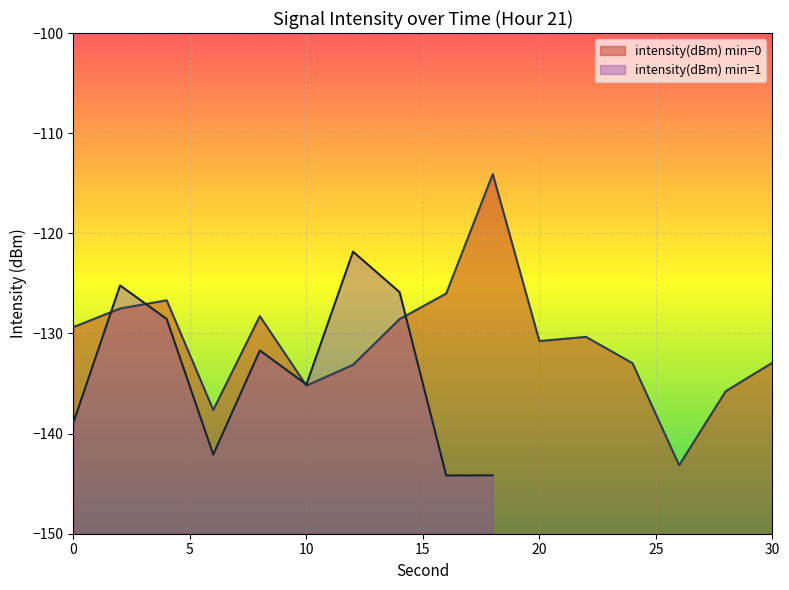

Is it true that the value at 8 is -128.3?

True